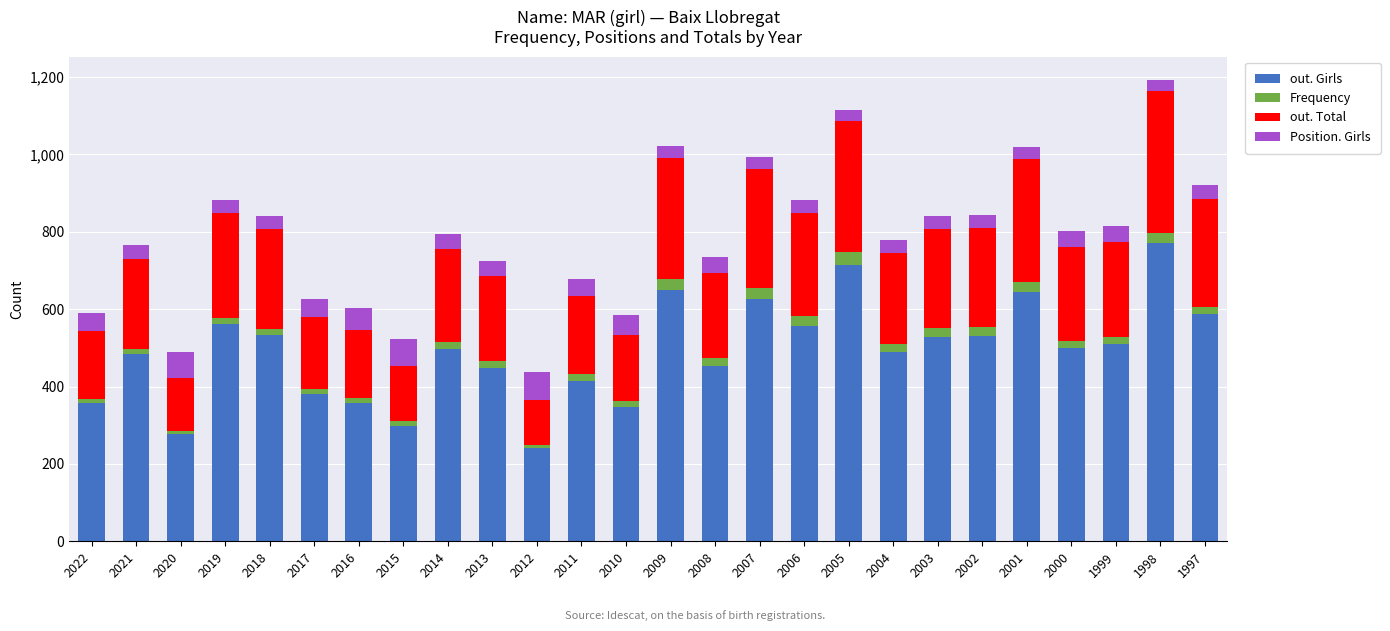

Count the number of data series in this chart.

4